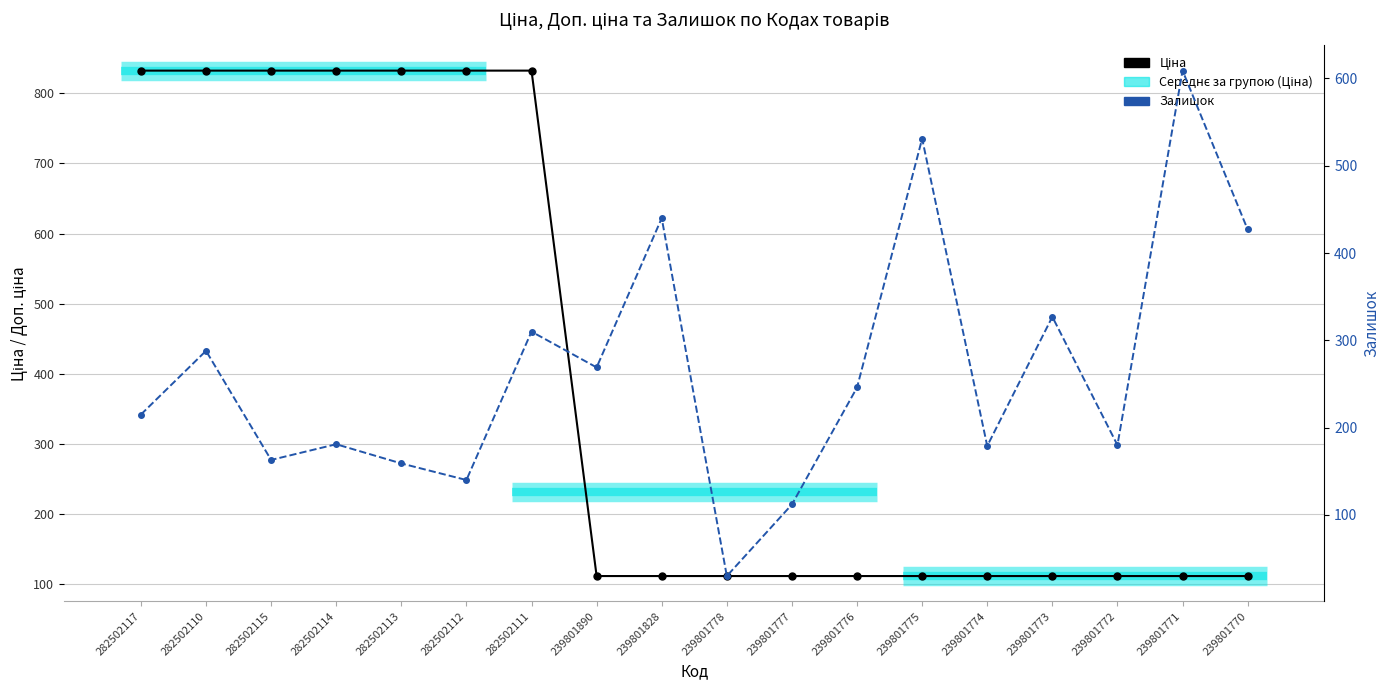

List the labels in order of Ціна value, largest first.

282502117, 282502110, 282502115, 282502114, 282502113, 282502112, 282502111, 239801890, 239801828, 239801778, 239801777, 239801776, 239801775, 239801774, 239801773, 239801772, 239801771, 239801770